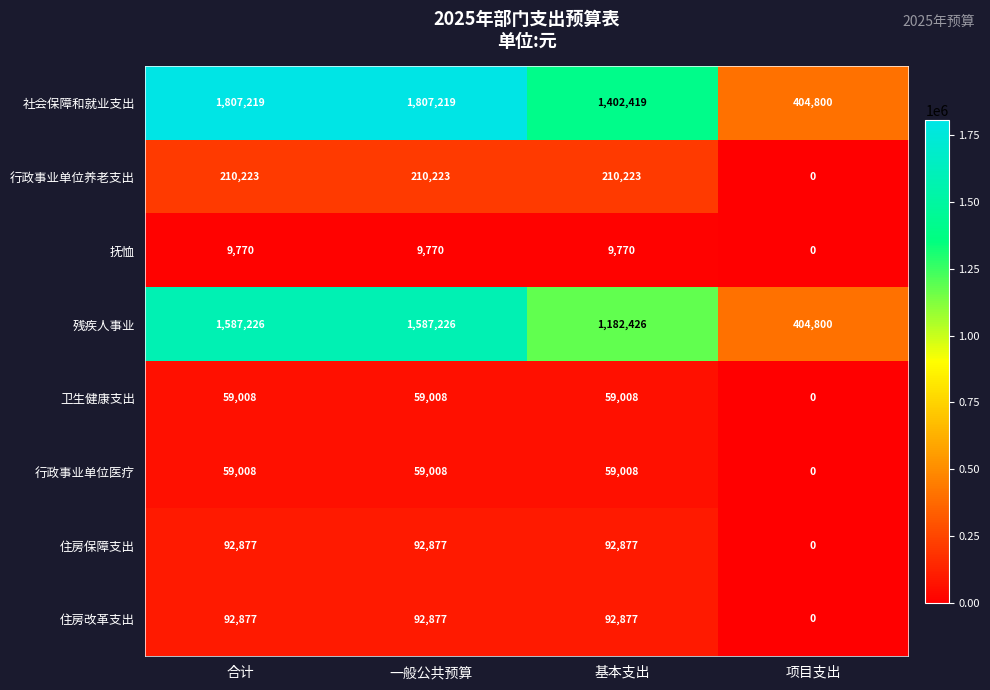

What is the greatest value displayed?

1807219